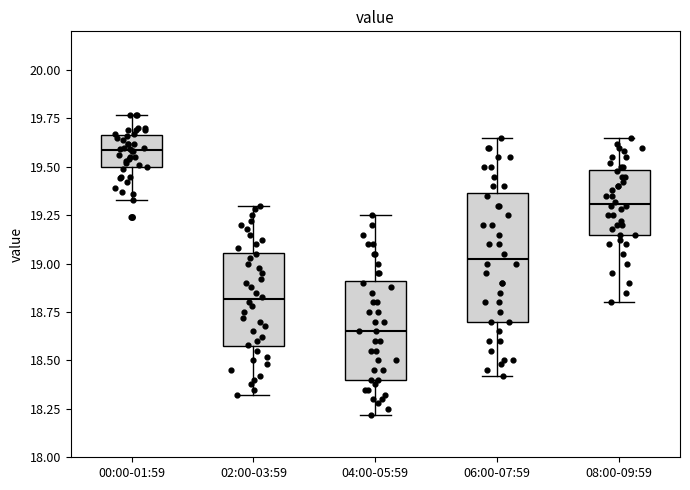

Comparing the boxes themselves (not the whiskers), which one is the tallest?

06:00-07:59